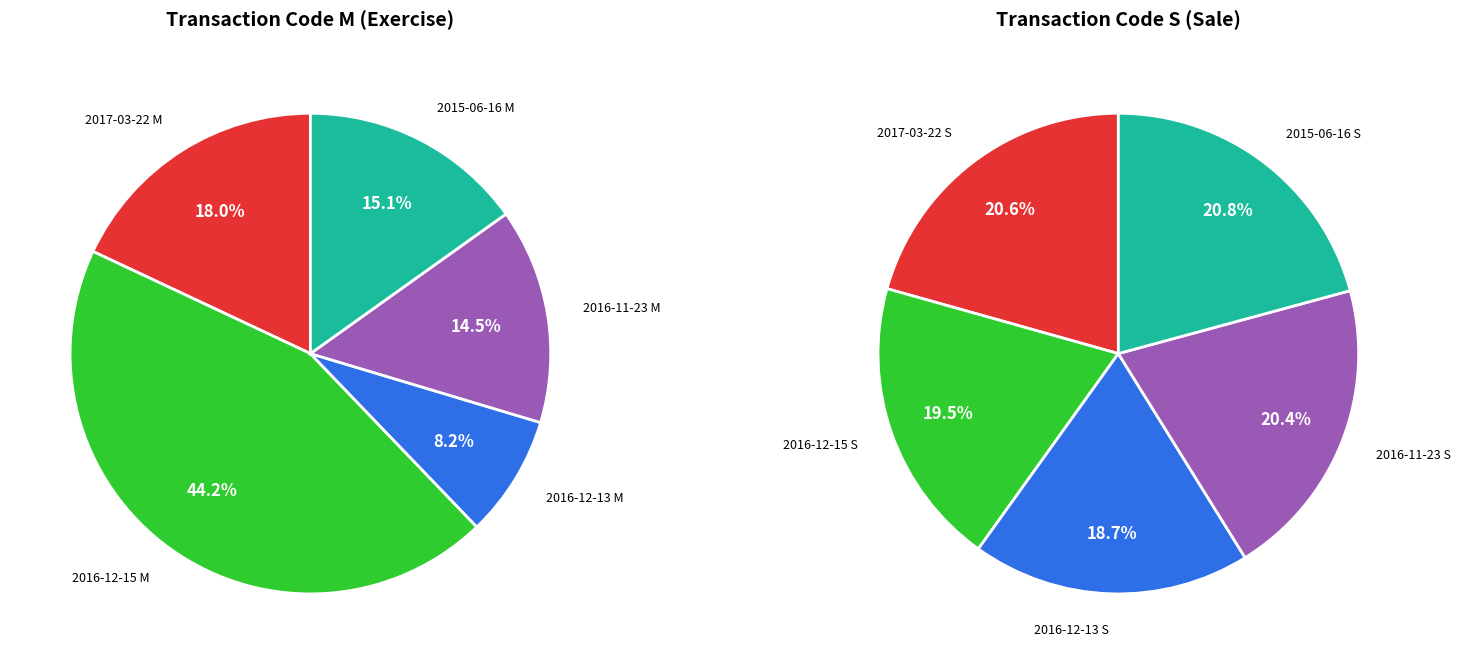

To the nearest percent, what is the difference between the largest and smallest slice percentages?

36%